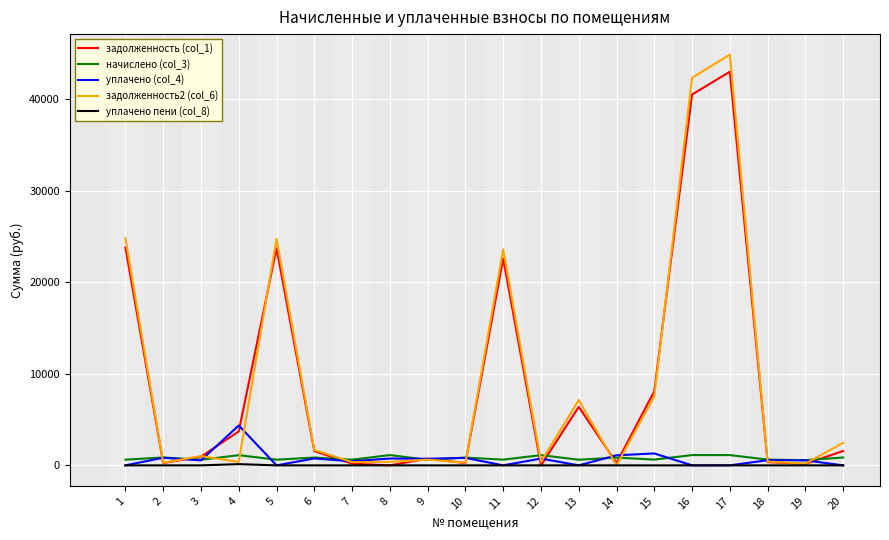

What is the average value of the уплачено пени (col_8) series?

6.8